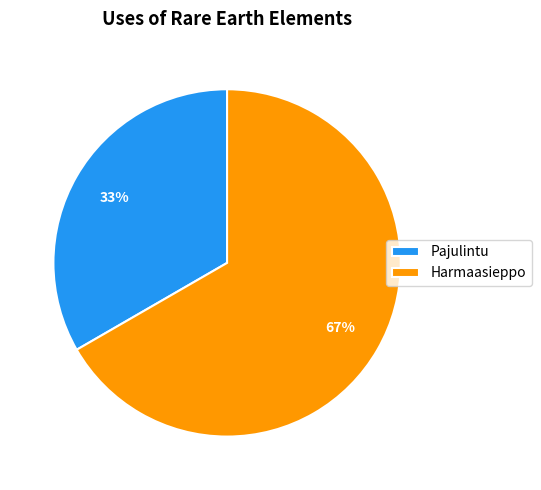

How many segments does this pie chart have?

2